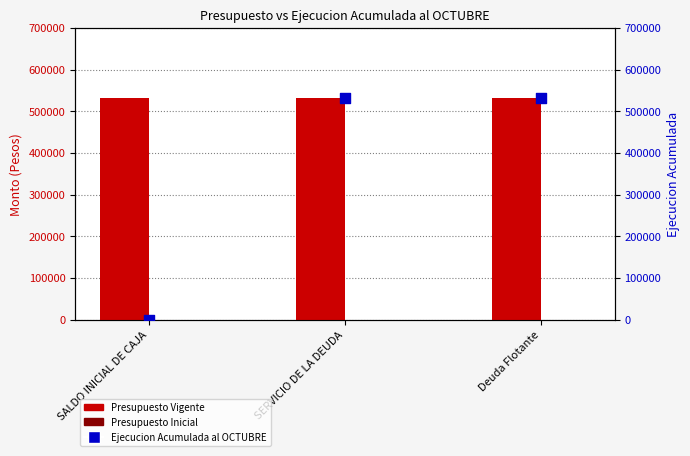

Which series reaches the maximum Y coordinate?

Presupuesto Vigente